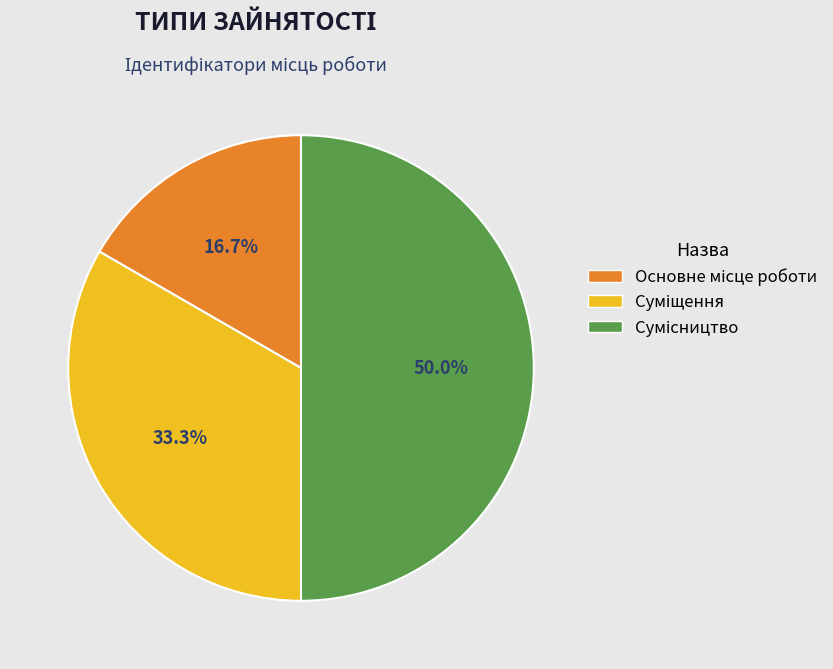

To the nearest percent, what is the difference between the Основне місце роботи and Сумісництво slice percentages?

33%